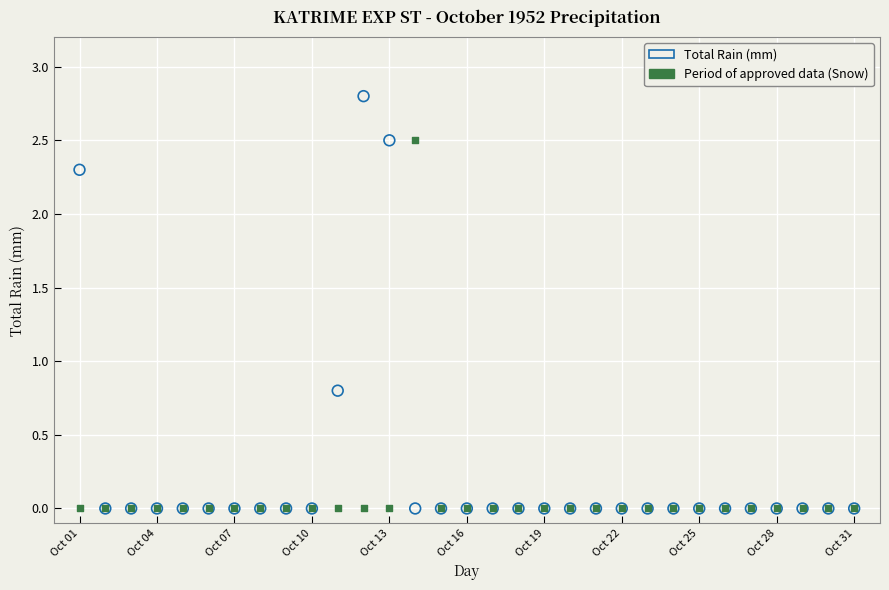

Across all series, what Y value is closest to 1?

0.8